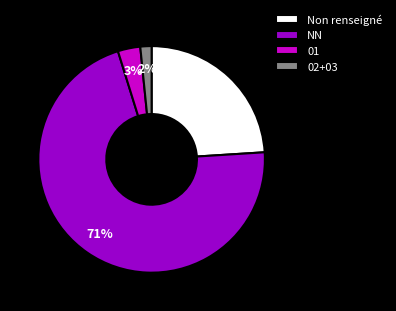

Is it true that 01 is 3% of the pie?

True